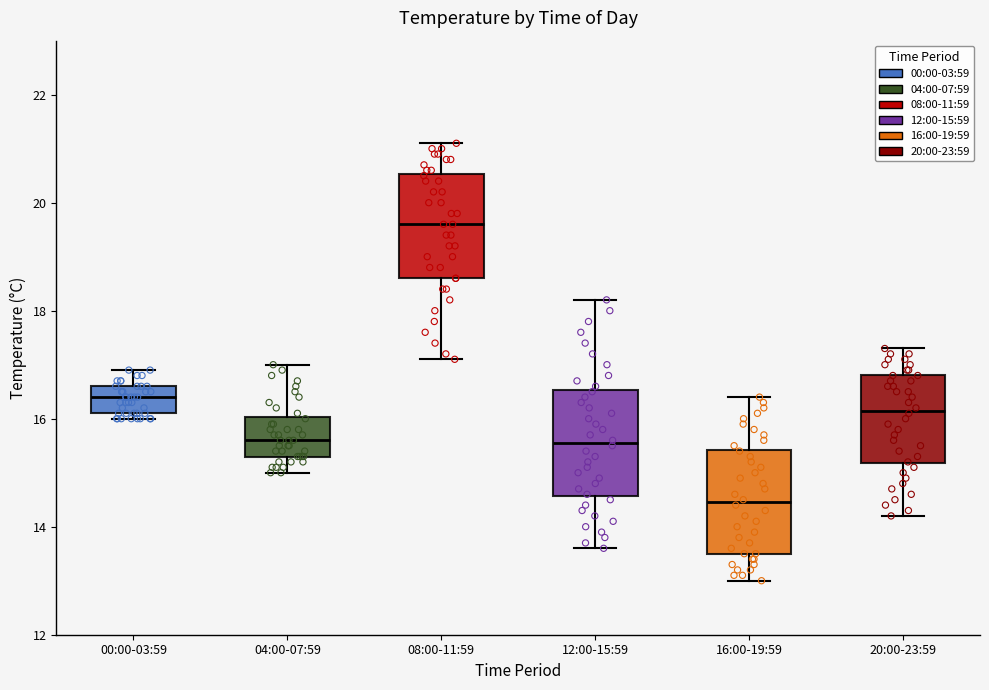

Where does the upper whisker of the box for 20:00-23:59 end on the y-axis? The values are not printed on the chart, so give them approximately, as read against the axis.

17.4